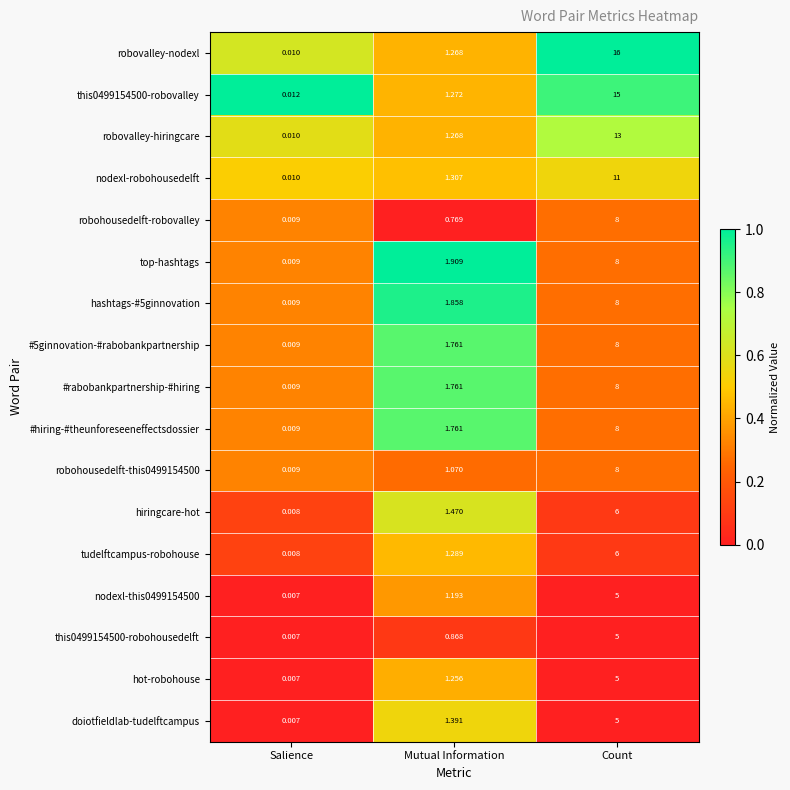

Rank the categories by this0499154500-robovalley value from lowest to highest.

Salience, Mutual Information, Count